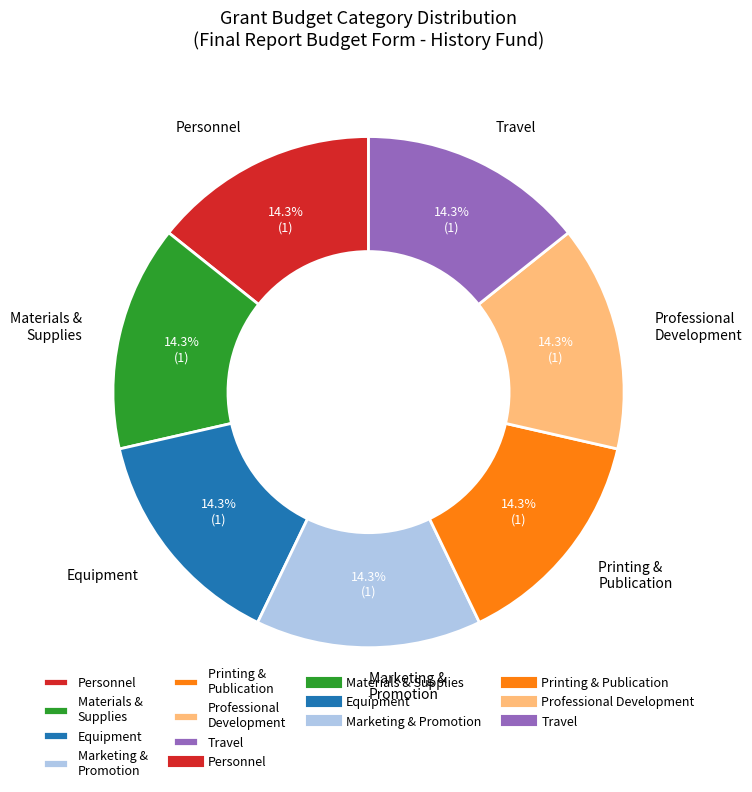

What percentage is NOT represented by Travel?

85.7%